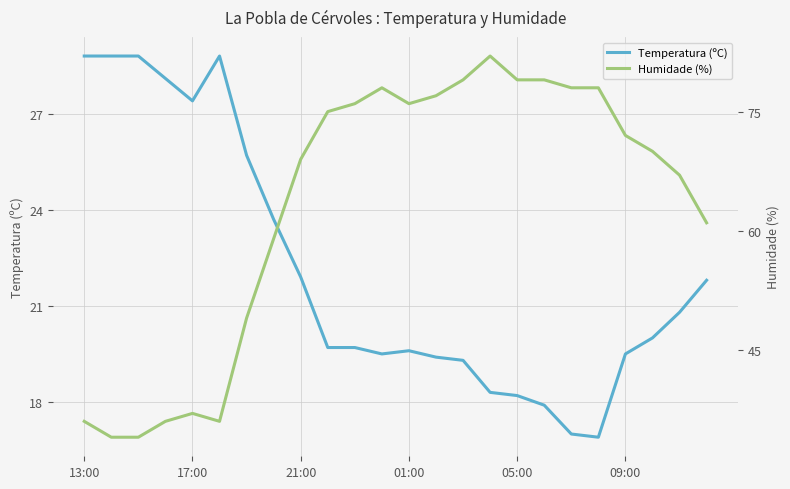

What is the spread (max minus min) of values at 13:00?

7.2